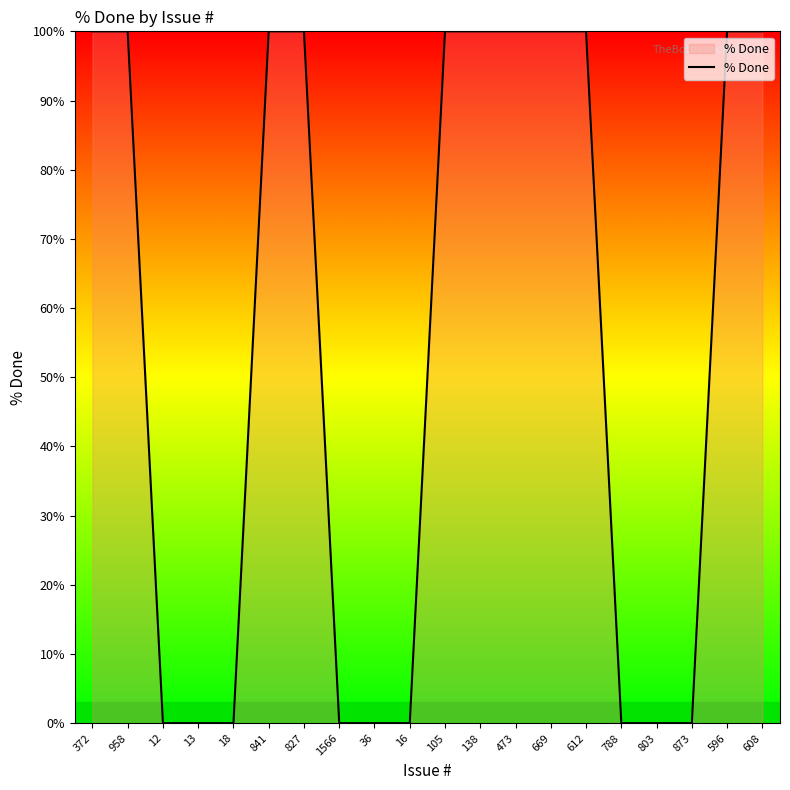

What position from the right is 473?

8